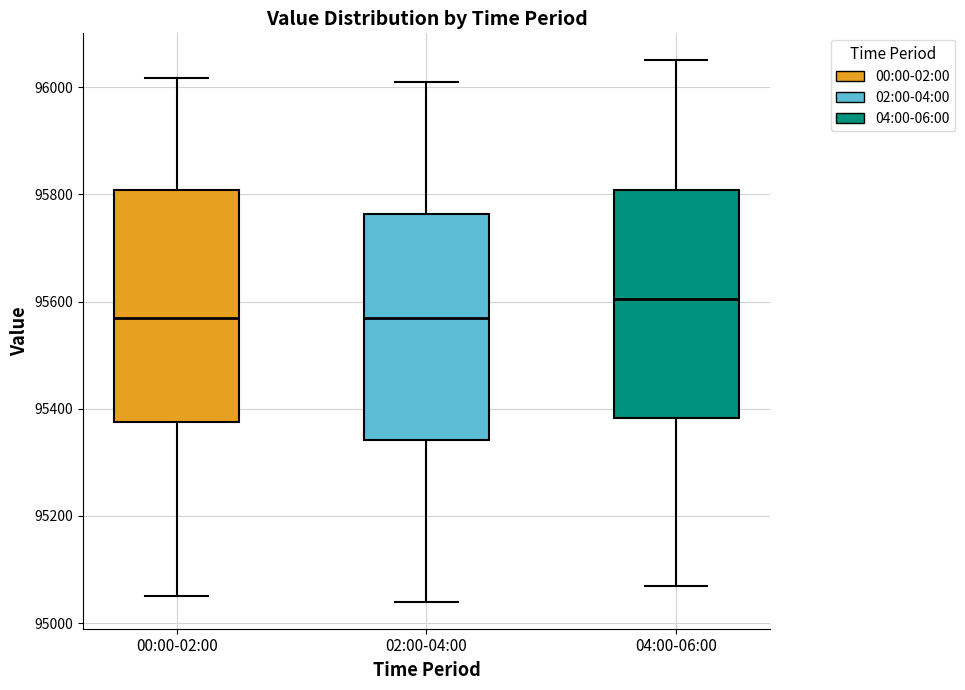

Reading left to right, read every box against the y-axis: the position of its median line, the range the box covers, and the ends of its whiskers. The values are not printed on the chart, so give them approximately, as read against the axis.

00:00-02:00: median 95580, box 95380 to 95800, whiskers 95060 to 96020
02:00-04:00: median 95580, box 95340 to 95760, whiskers 95040 to 96020
04:00-06:00: median 95600, box 95380 to 95800, whiskers 95080 to 96060